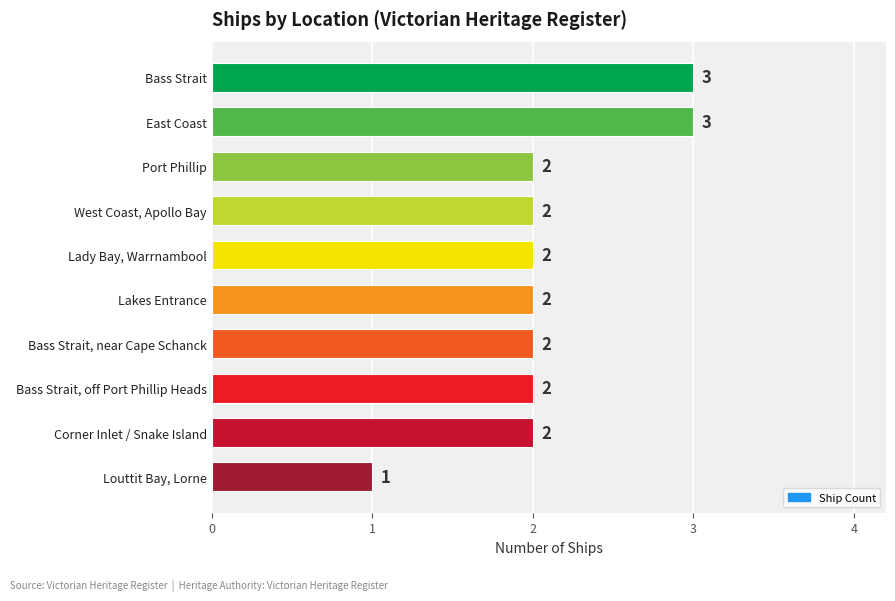

Count the values in the range 2 to 3.

9